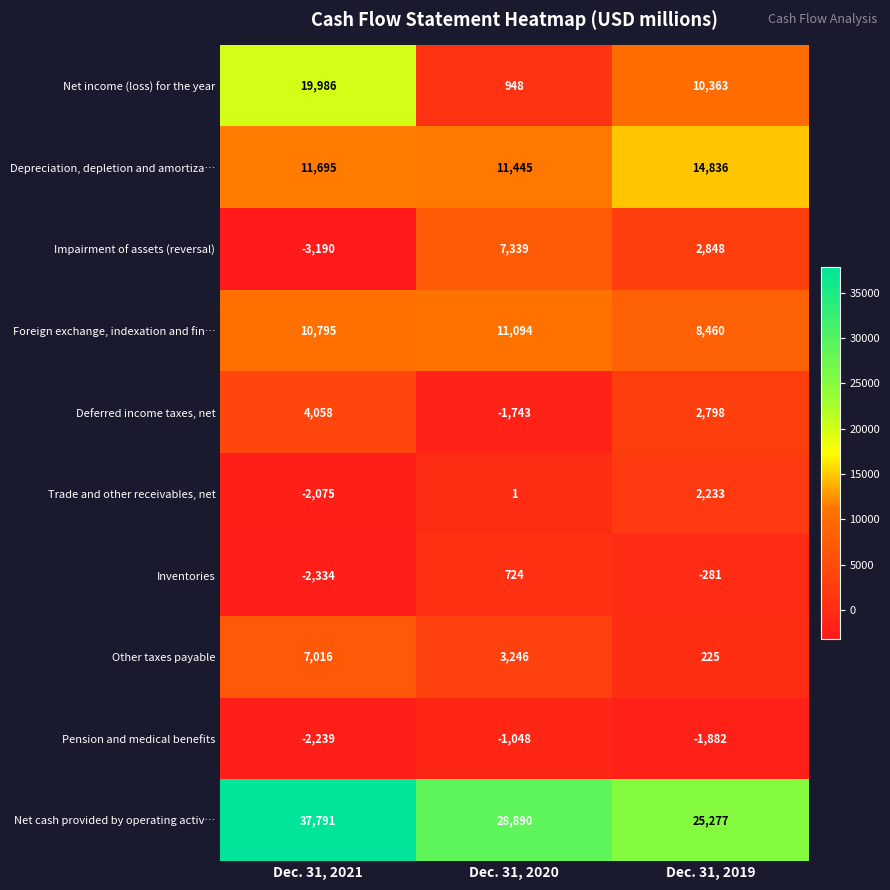

How many data points in Deferred income taxes, net are less than 2798?

1